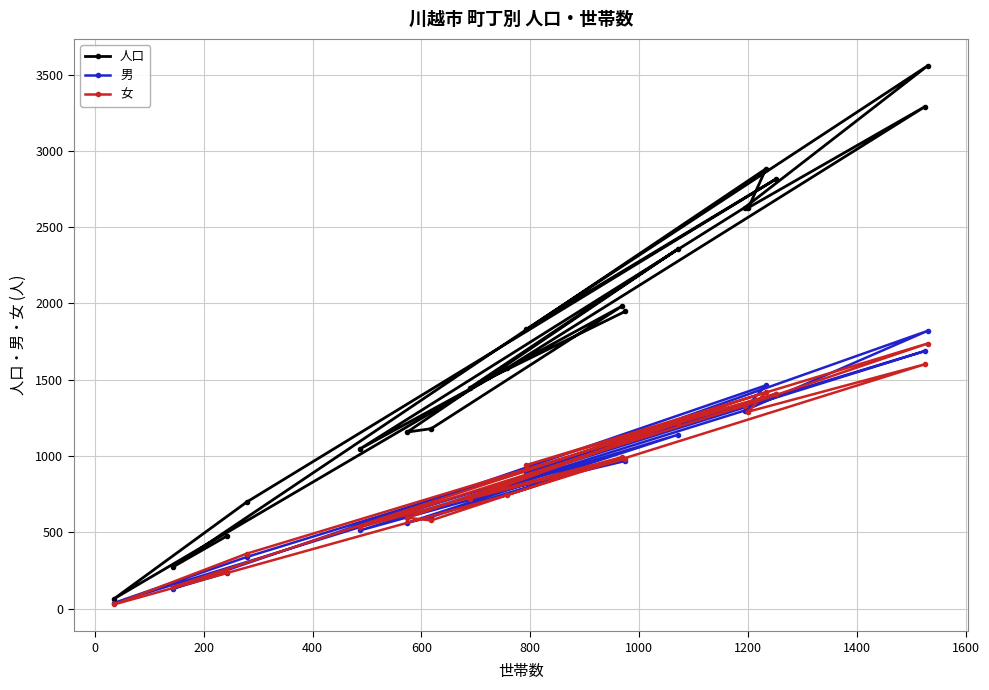

Which series has the largest total across all categories?

人口